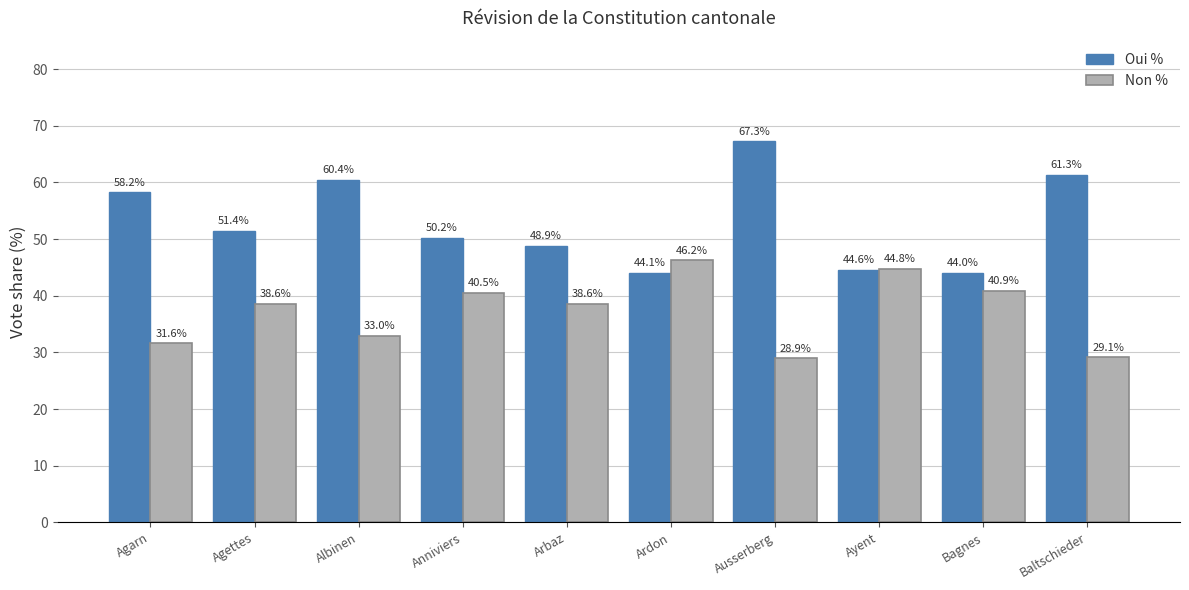

How many categories are shown in the chart?

10